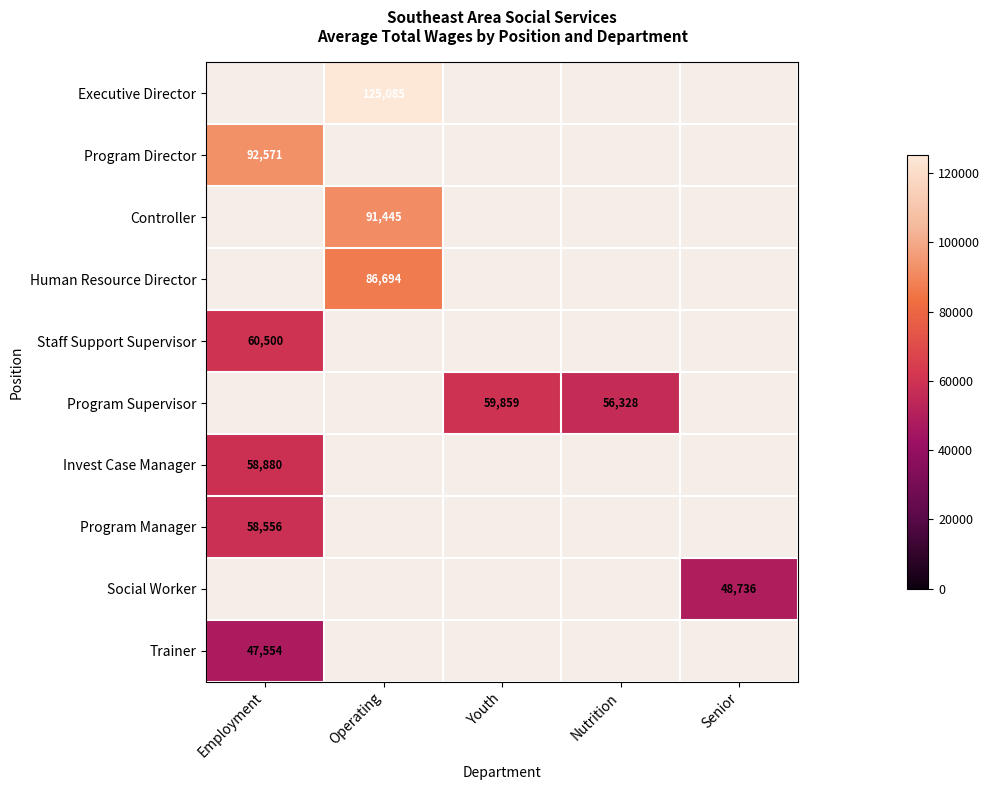

Is the value of Invest Case Manager at Senior greater than the value of Social Worker at Nutrition?

No